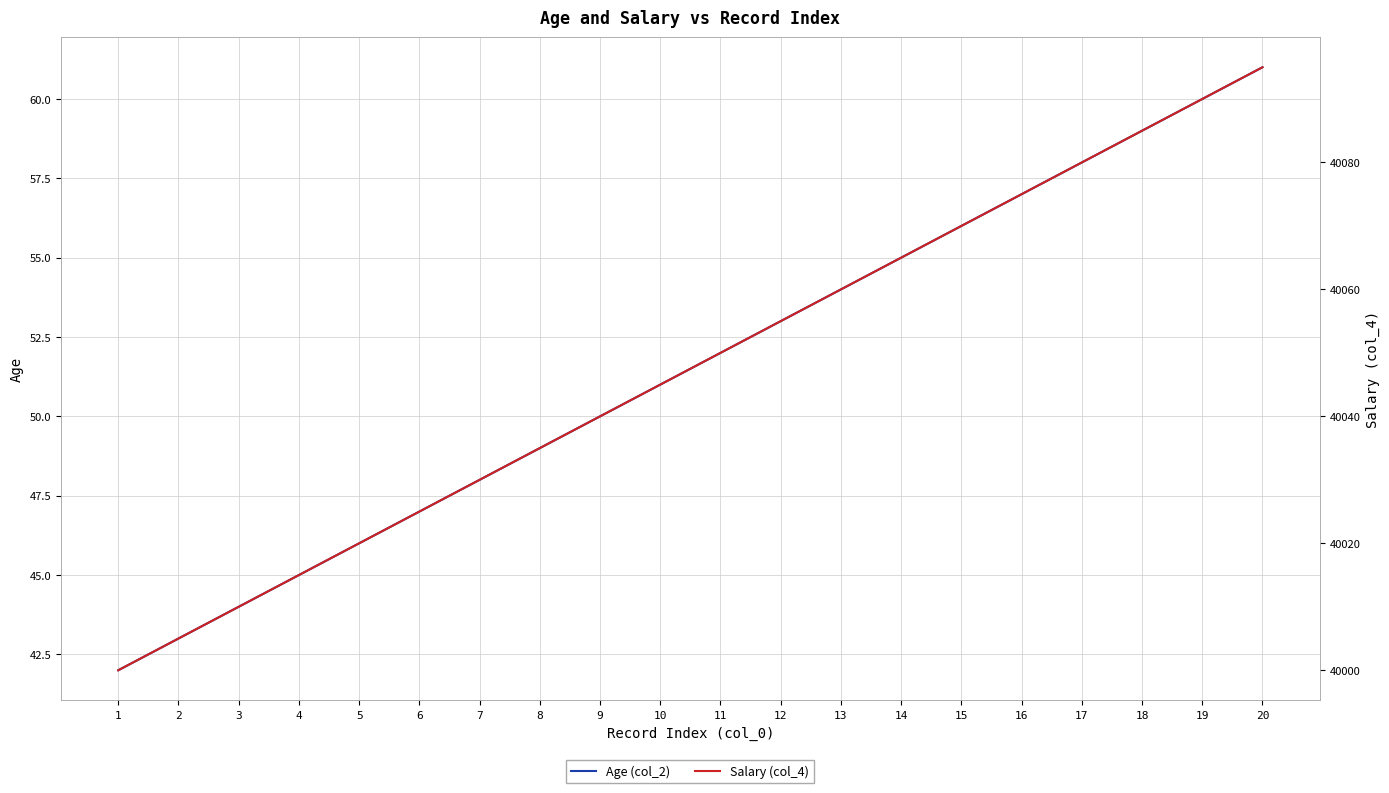

Reading left to right, list all the values displayed in this chart.

Age (col_2): 42	43	44	45	46	47	48	49	50	51	52	53	54	55	56	57	58	59	60	61
Salary (col_4): 40000	40005	40010	40015	40020	40025	40030	40035	40040	40045	40050	40055	40060	40065	40070	40075	40080	40085	40090	40095